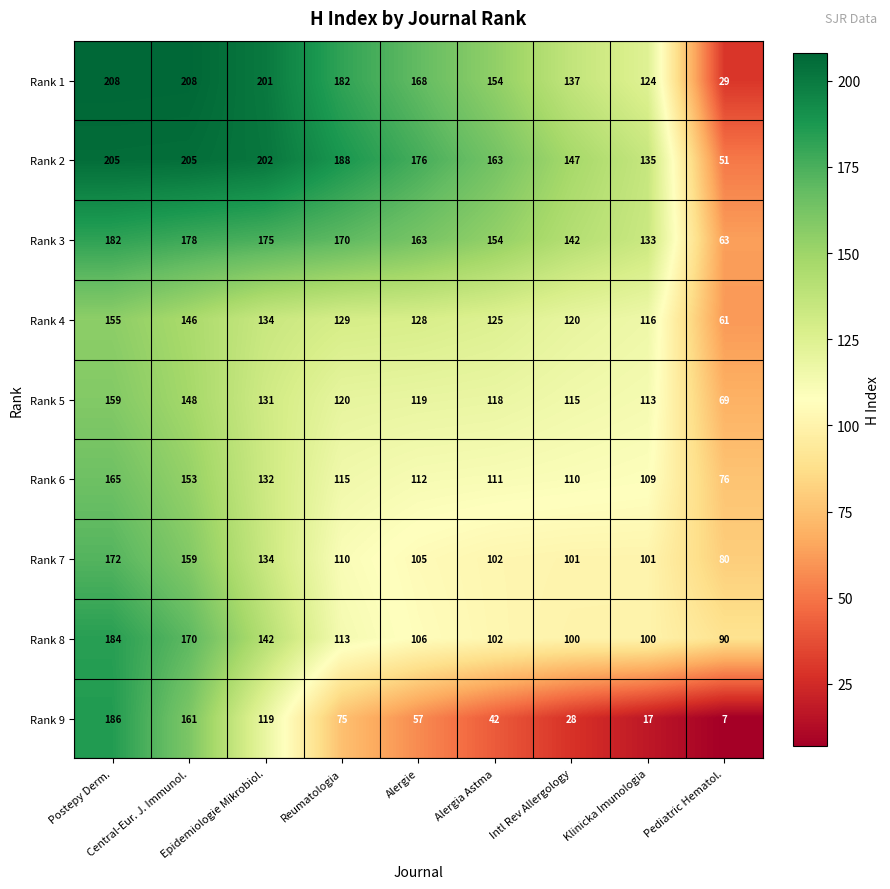

How many series are shown in this chart?

9